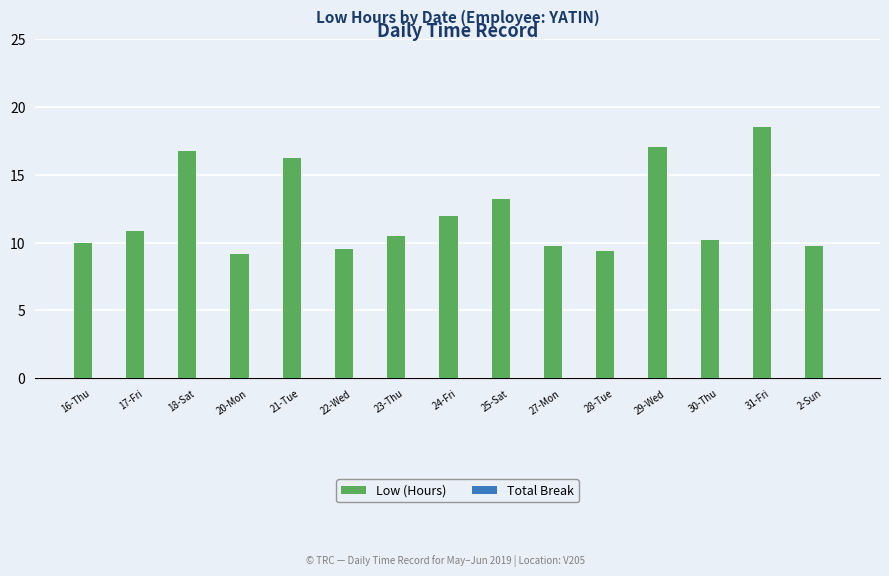

The value at 21-Tue is 21.2. True or false?

False